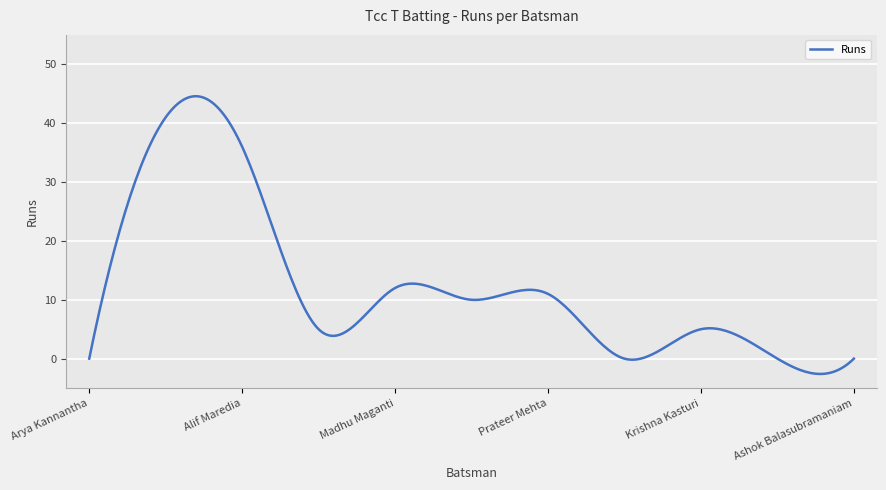

What is the difference between the maximum and minimum values?

47.2